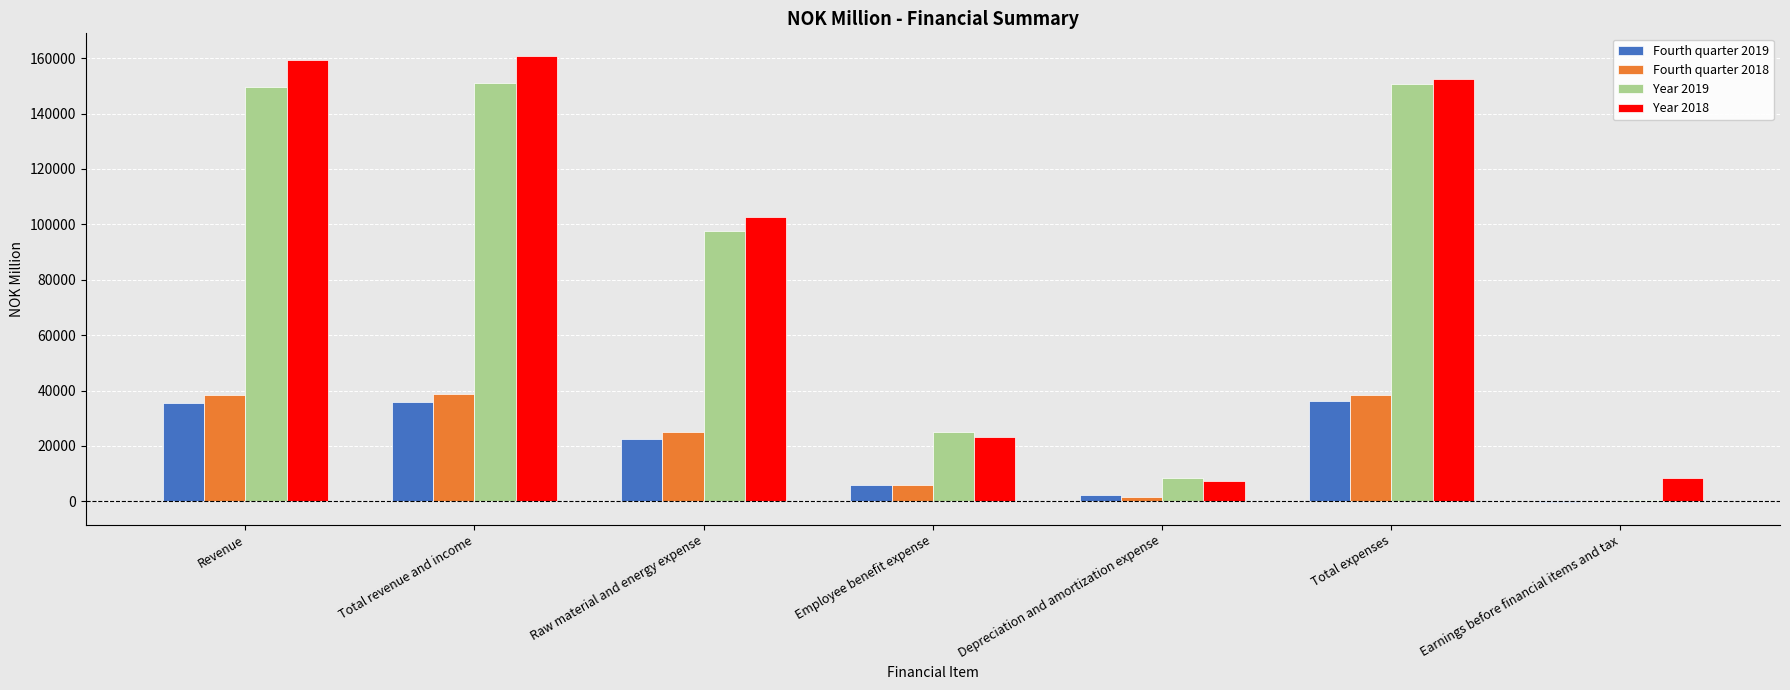

Which series changed the most between Revenue and Raw material and energy expense?

Year 2018